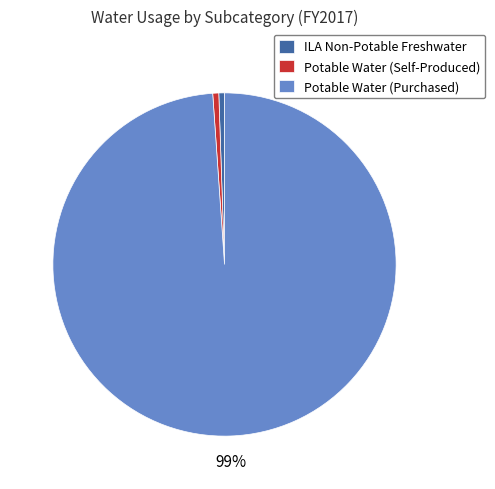

Does any single category account for the majority?

Yes